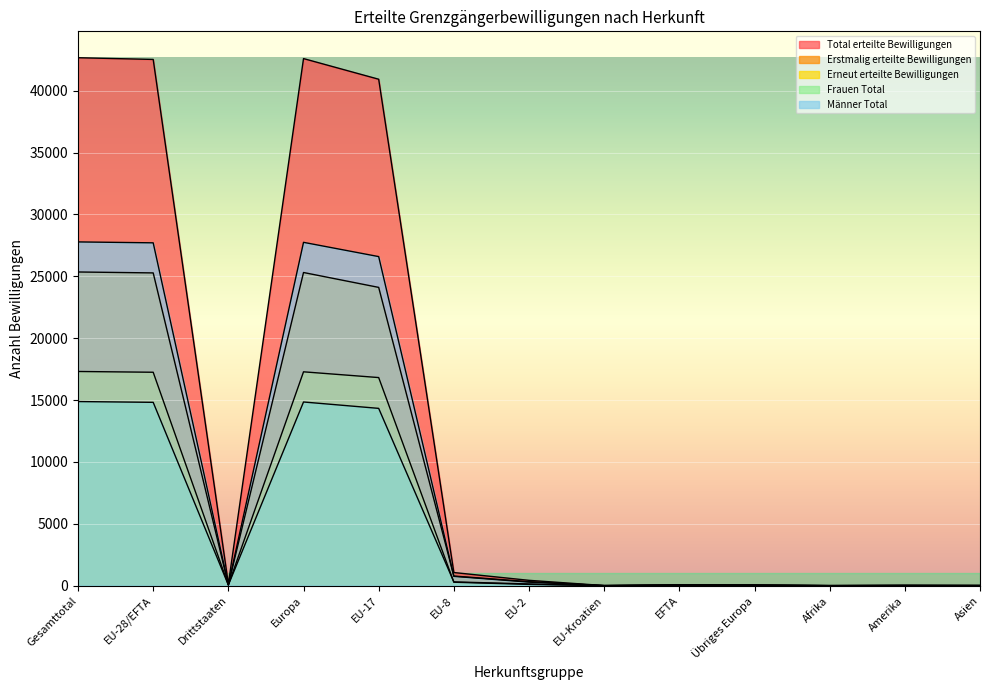

Which category has the lowest value across all series?

EU-Kroatien